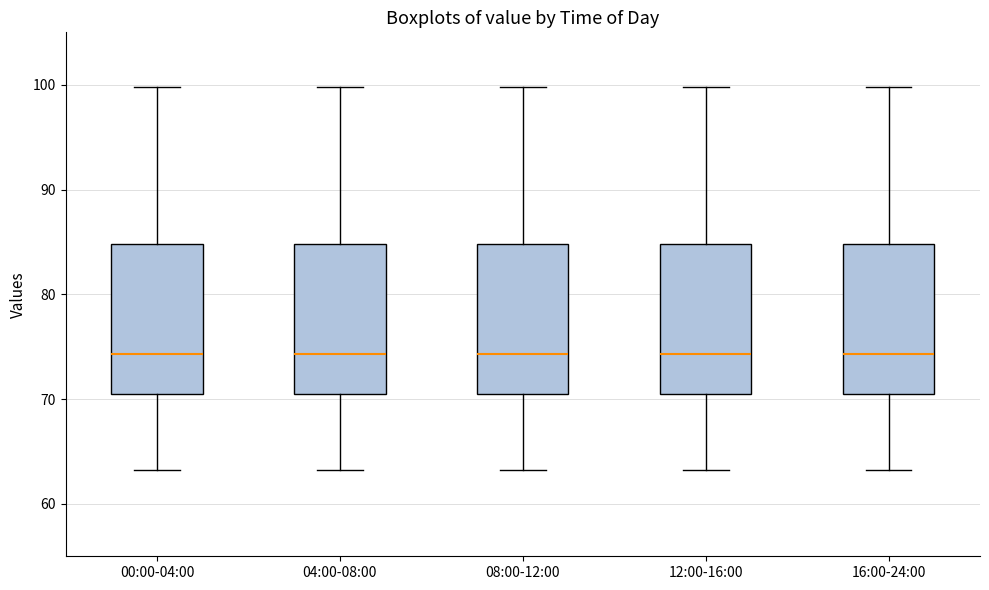

Reading left to right, transcribe this box plot: for each box, give where its median line is, the range the box spans, and where its two whiskers end, as read against the y-axis. The values are not printed on the chart, so give them approximately, as read against the axis.

00:00-04:00: median 74, box 70 to 85, whiskers 63 to 100
04:00-08:00: median 74, box 70 to 85, whiskers 63 to 100
08:00-12:00: median 74, box 70 to 85, whiskers 63 to 100
12:00-16:00: median 74, box 70 to 85, whiskers 63 to 100
16:00-24:00: median 74, box 70 to 85, whiskers 63 to 100